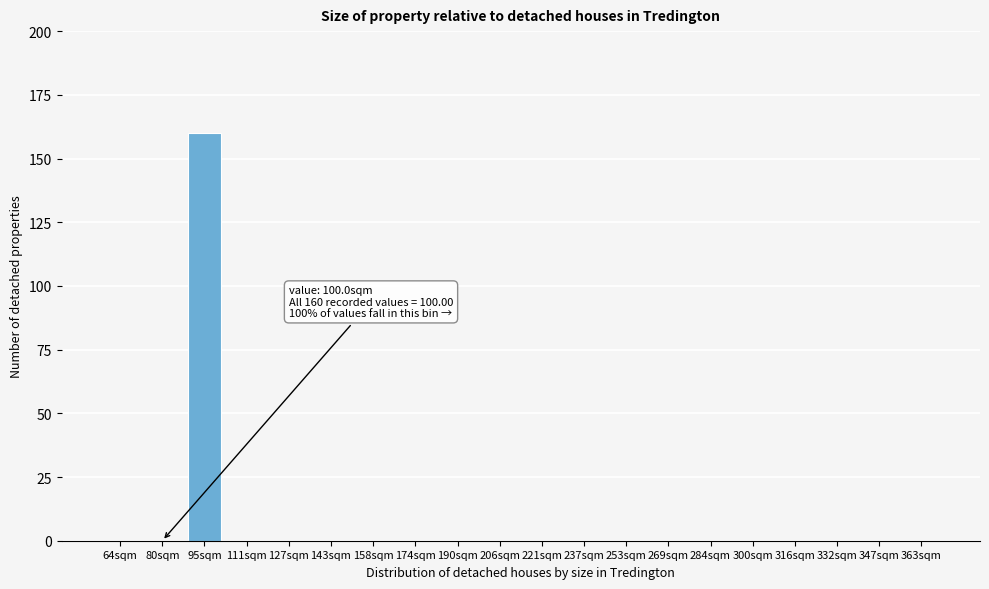

Reading left to right, list all the values displayed in this chart.

64sqm=0	80sqm=0	95sqm=160	111sqm=0	127sqm=0	143sqm=0	158sqm=0	174sqm=0	190sqm=0	206sqm=0	221sqm=0	237sqm=0	253sqm=0	269sqm=0	284sqm=0	300sqm=0	316sqm=0	332sqm=0	347sqm=0	363sqm=0